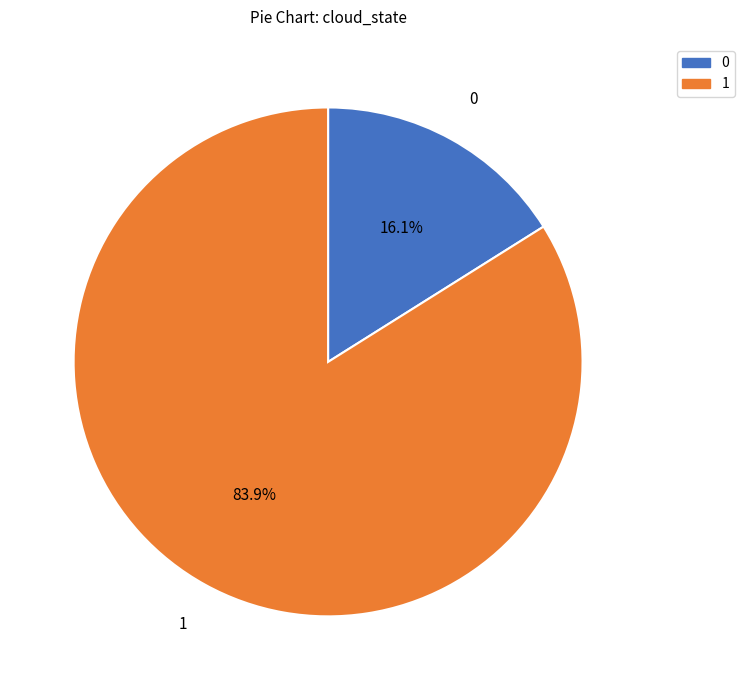

How many slices are in this pie chart?

2